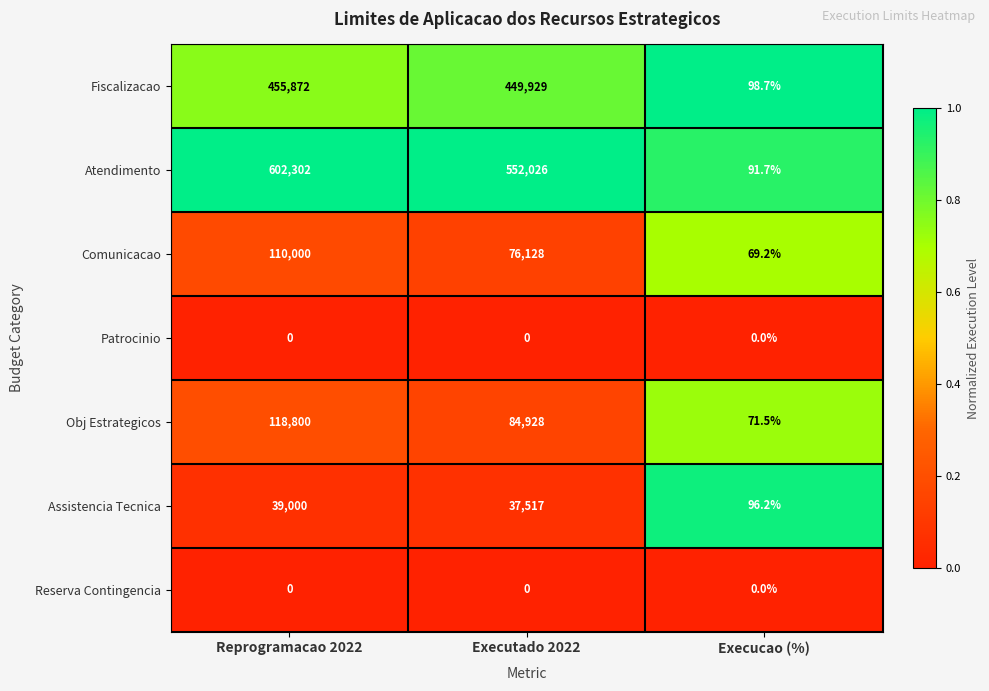

What is the difference between the highest and lowest values at Reprogramacao 2022?

602302.0